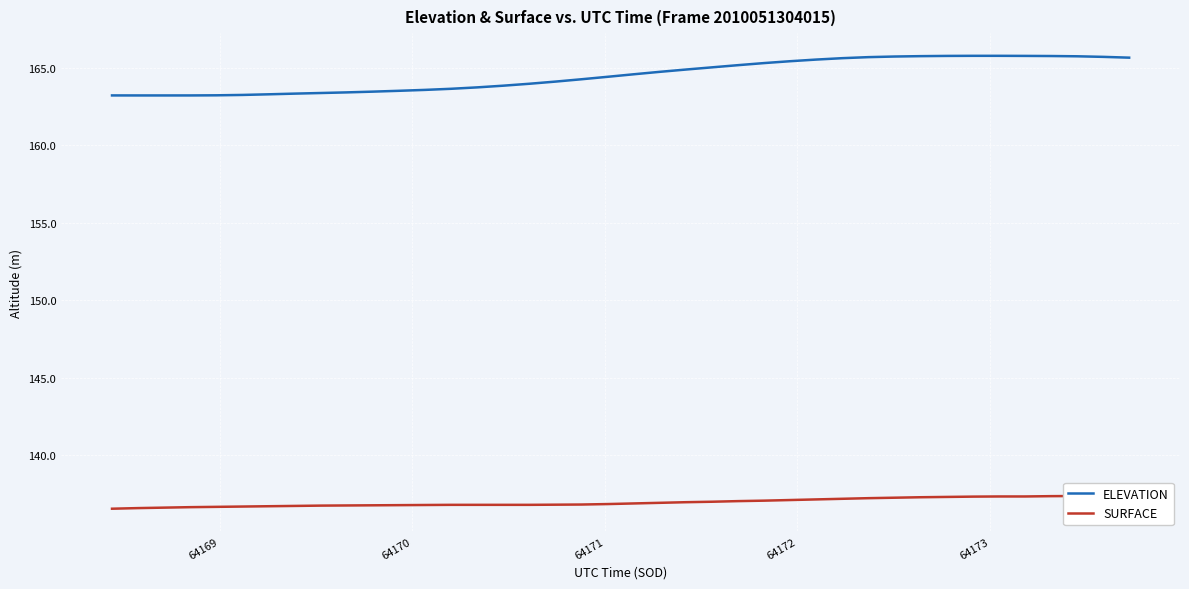

Is this an area chart (filled region under the line)?

No